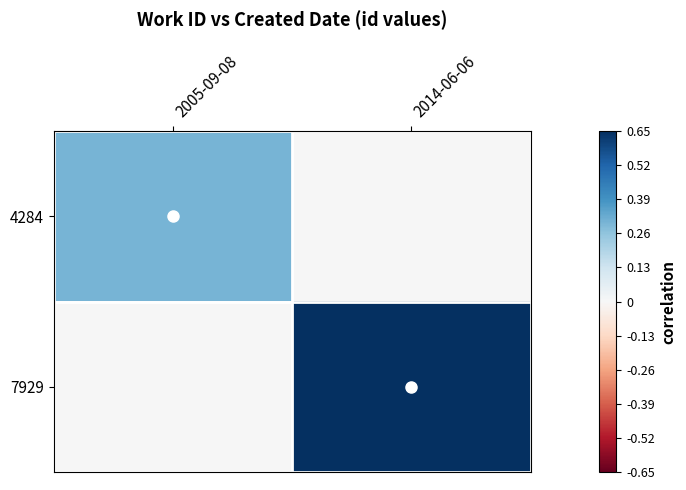

How many series are shown in this chart?

2